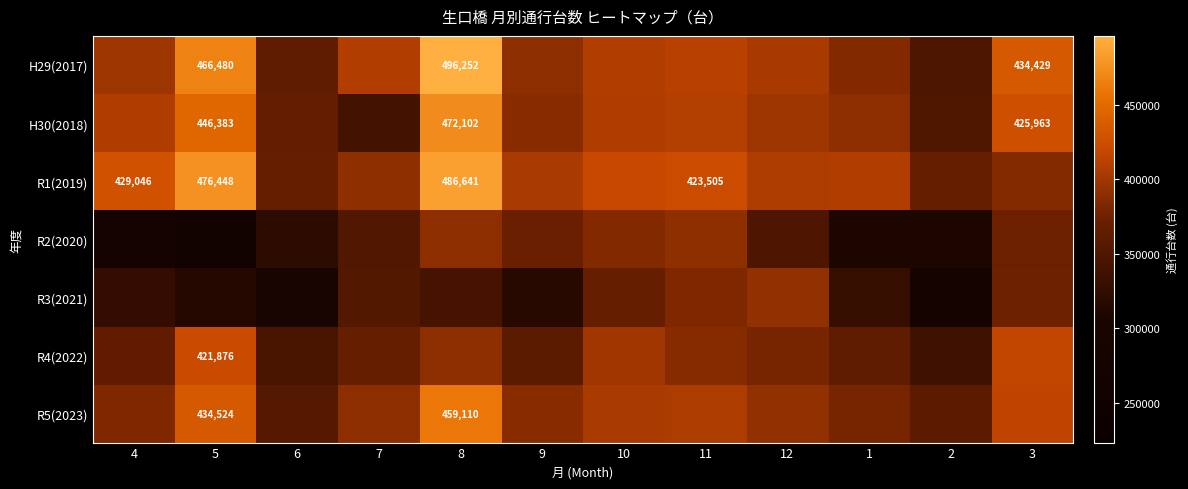

The value of R5(2023) at 8 is 199673. True or false?

False